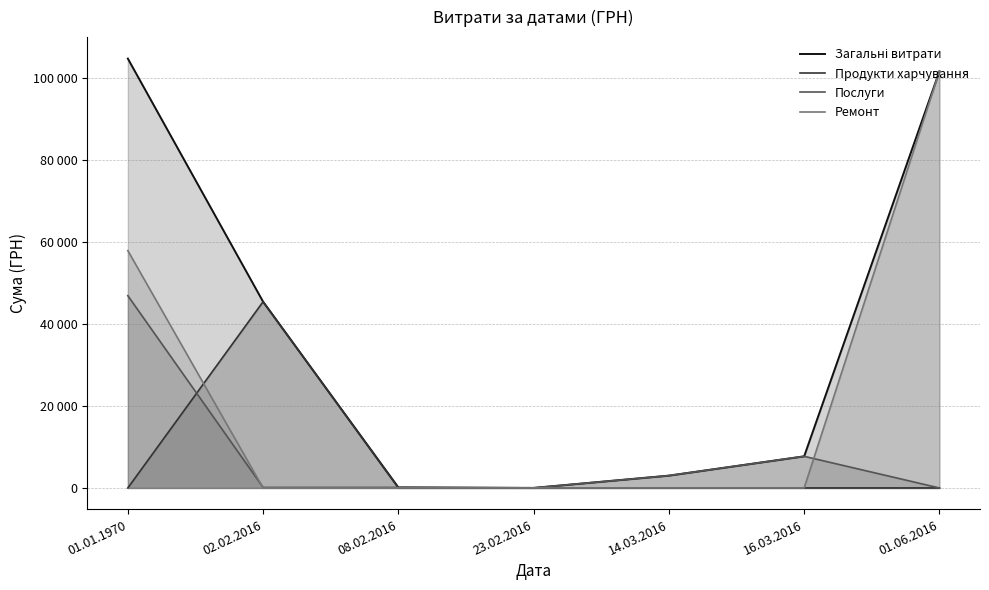

Which category has the highest value in the Послуги series?

01.01.1970